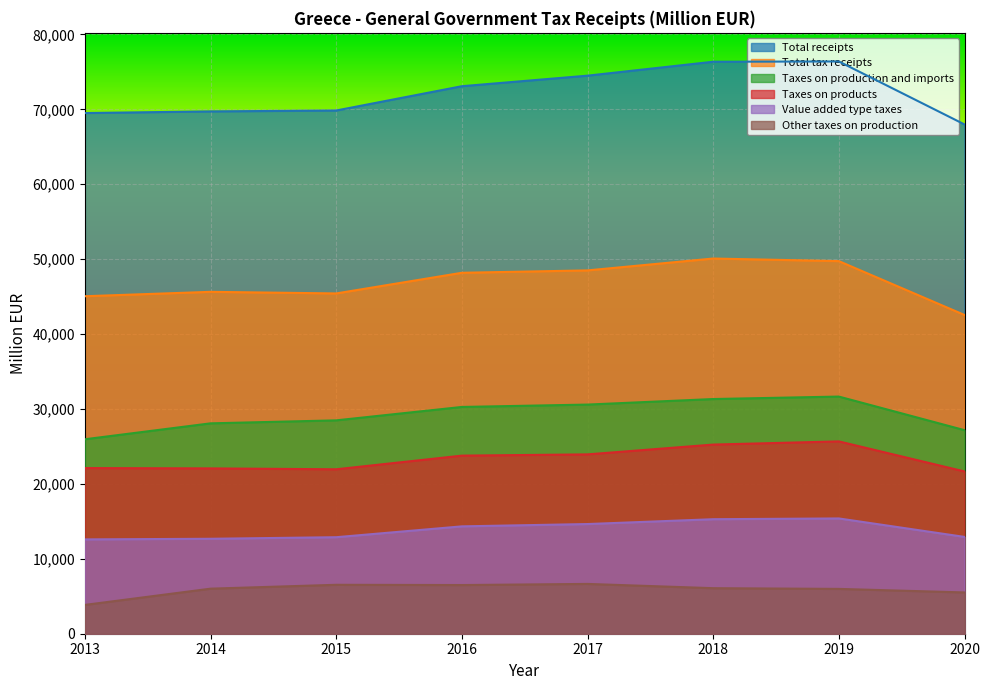

Between 2013 and 2015, which series saw the biggest shift?

Other taxes on production